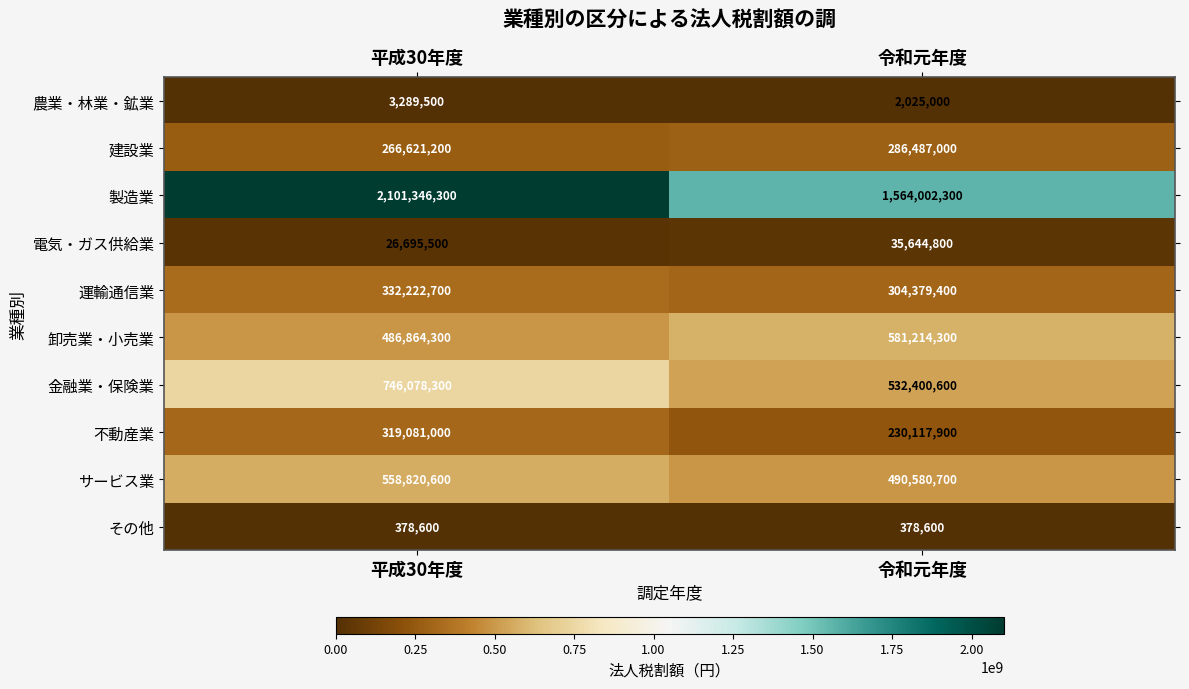

Reading left to right, transcribe all the data shown in this chart.

農業・林業・鉱業: 平成30年度=3289500	令和元年度=2025000
建設業: 平成30年度=266621200	令和元年度=286487000
製造業: 平成30年度=2101346300	令和元年度=1564002300
電気・ガス供給業: 平成30年度=26695500	令和元年度=35644800
運輸通信業: 平成30年度=332222700	令和元年度=304379400
卸売業・小売業: 平成30年度=486864300	令和元年度=581214300
金融業・保険業: 平成30年度=746078300	令和元年度=532400600
不動産業: 平成30年度=319081000	令和元年度=230117900
サービス業: 平成30年度=558820600	令和元年度=490580700
その他: 平成30年度=378600	令和元年度=378600